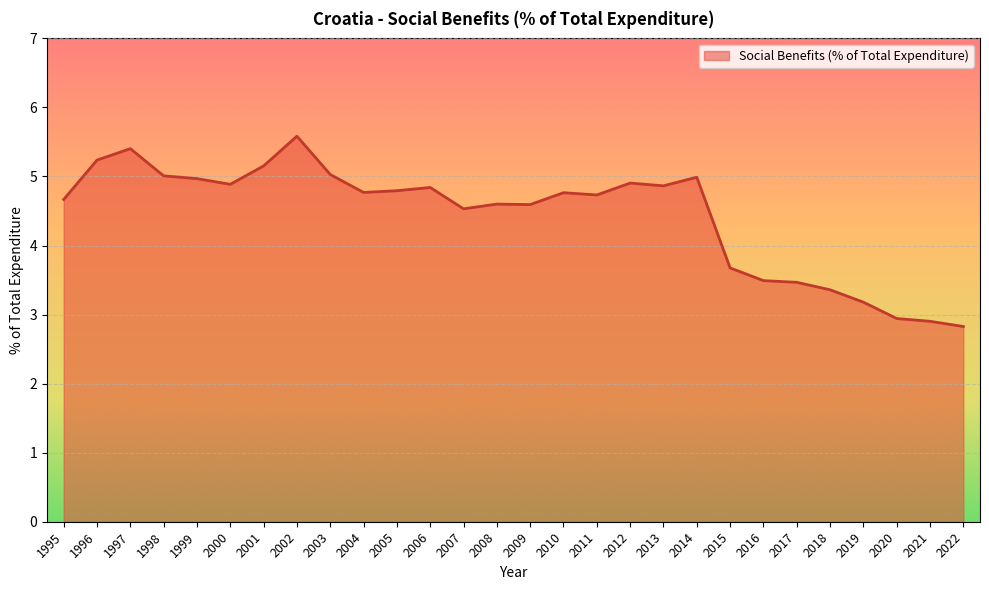

Count the number of values greater than 4.

20